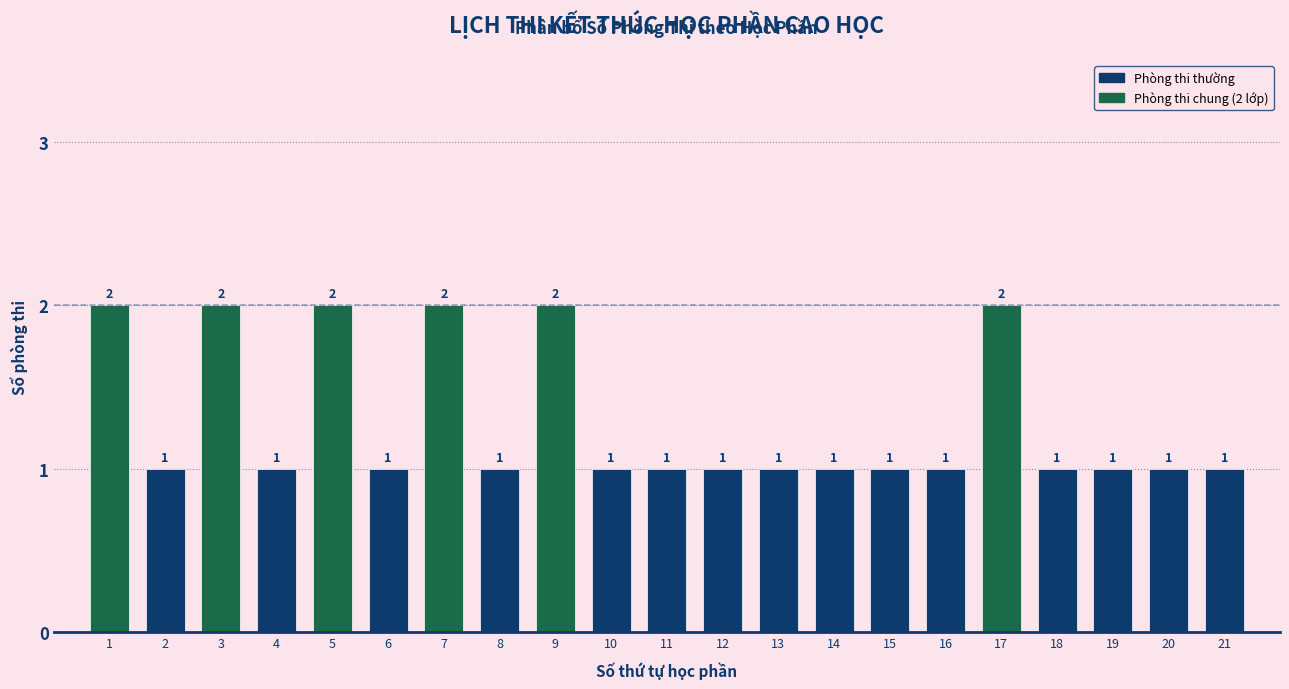

Reading left to right, extract all data points from this chart.

1=2	2=1	3=2	4=1	5=2	6=1	7=2	8=1	9=2	10=1	11=1	12=1	13=1	14=1	15=1	16=1	17=2	18=1	19=1	20=1	21=1